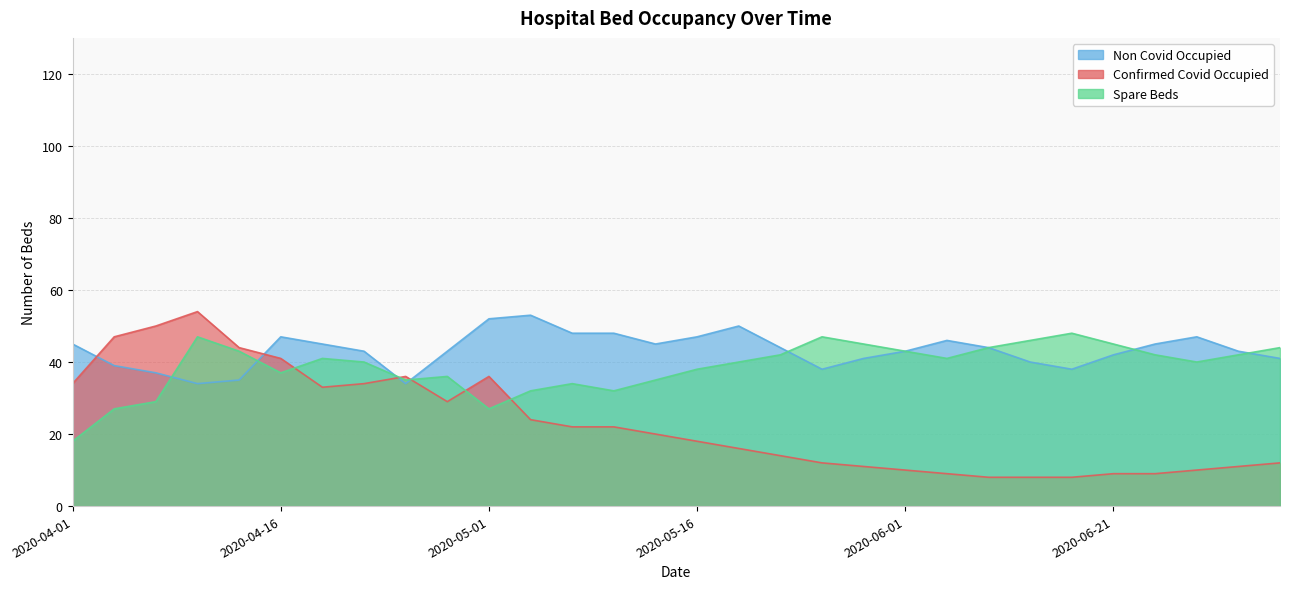

Between 2020-04-01 and 2020-04-28, which is larger?

2020-04-01